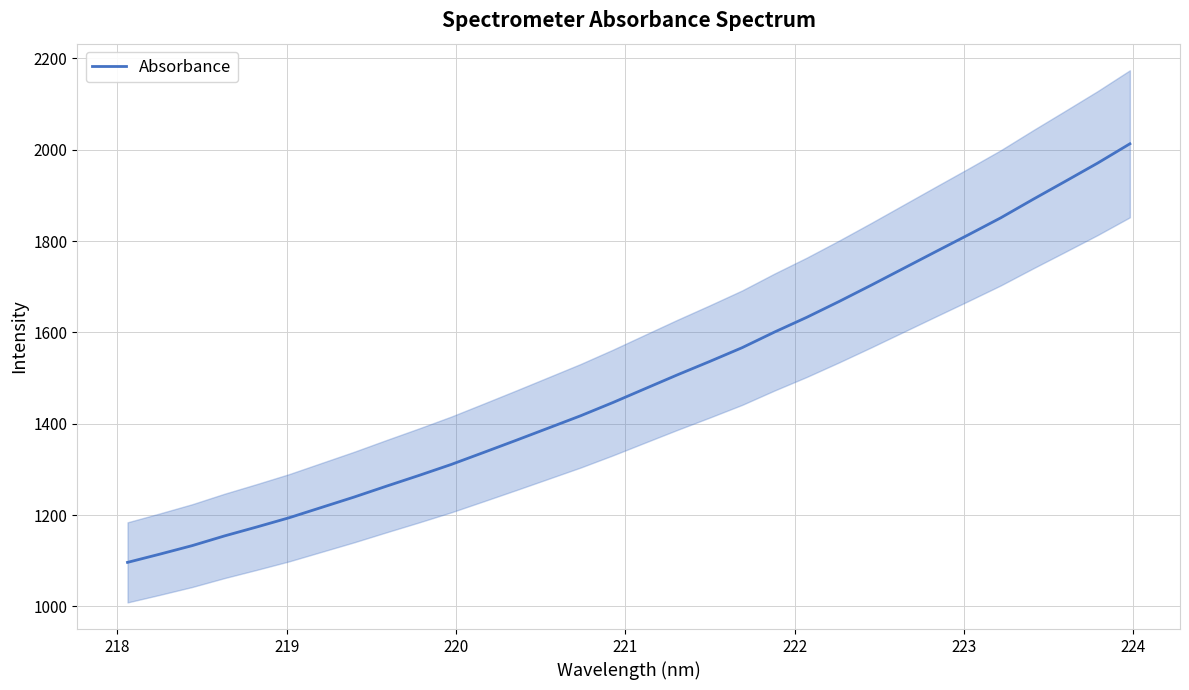

How many lines are shown in the chart?

1